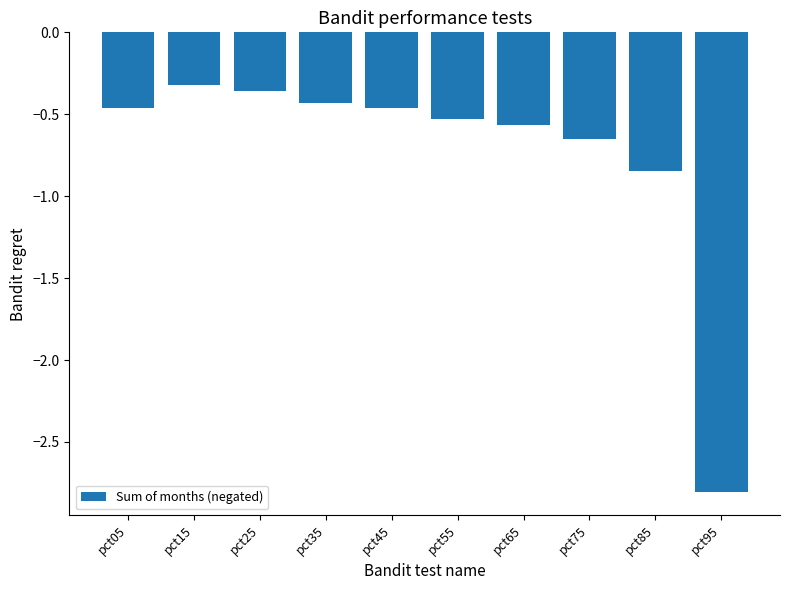

What is the value of the 10th bar from the left?

-2.8